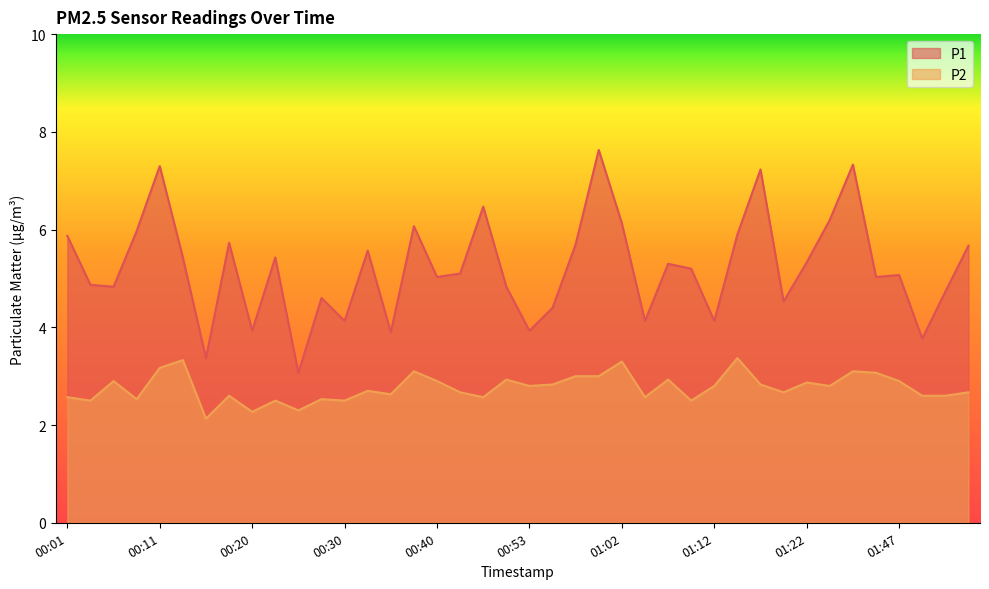

What is the total value across all series at 01:55?

8.3